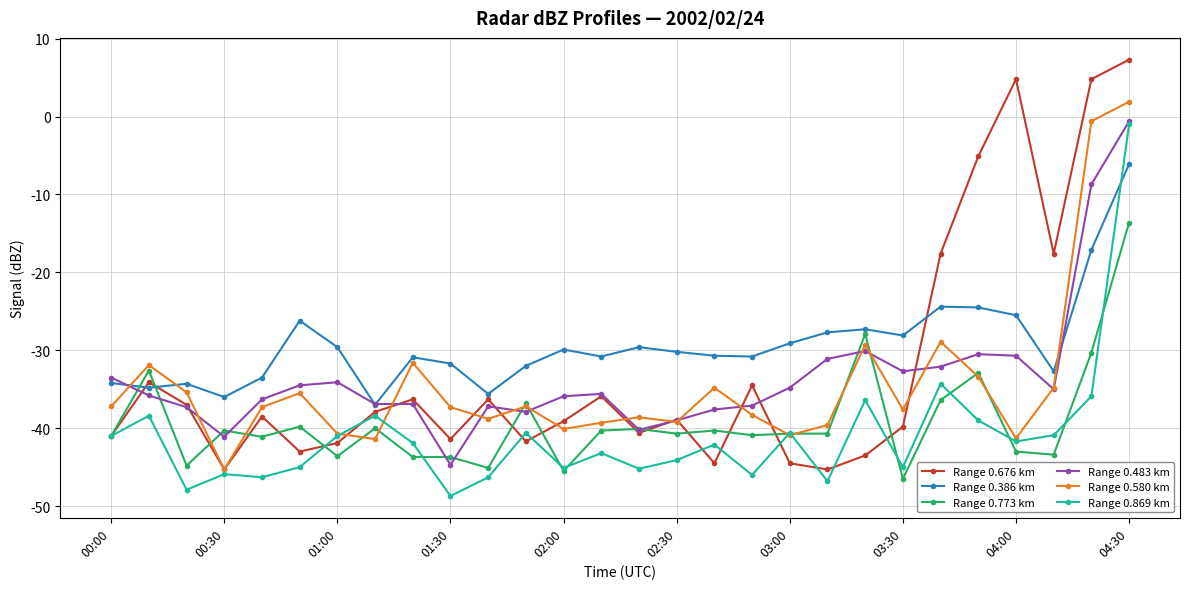

Which series has the largest total across all categories?

Range 0.386 km